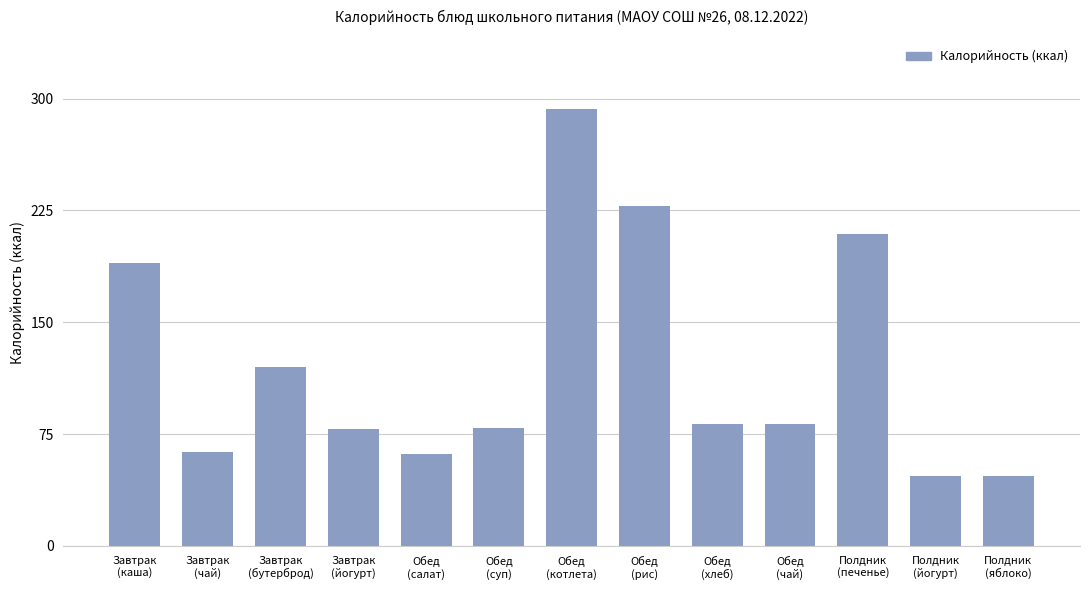

What is the difference between the maximum and minimum values?

245.7